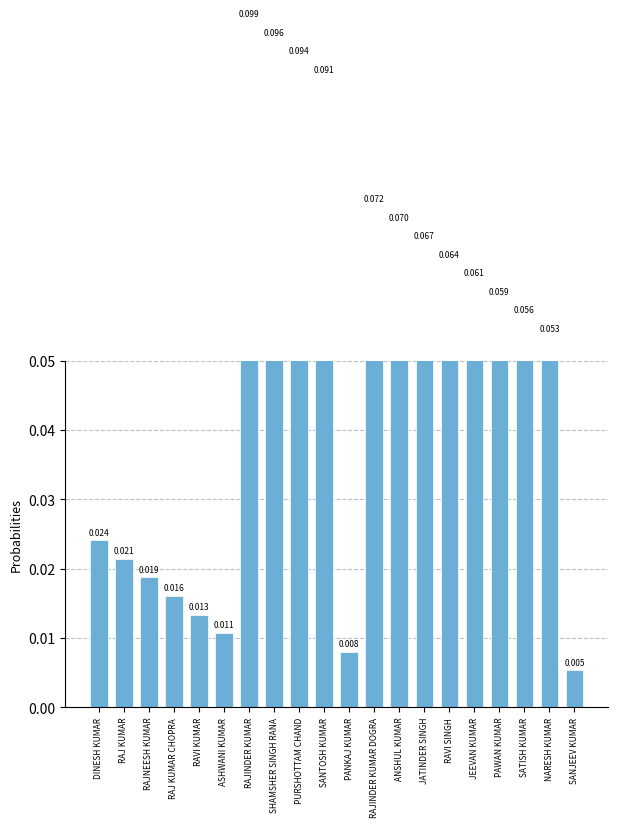

The chart shows a value of 0.1 at JATINDER SINGH. True or false?

False